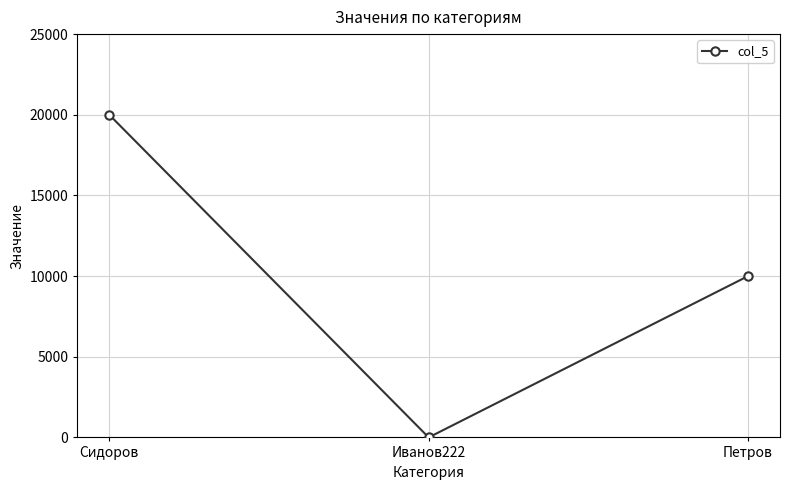

The chart shows a value of 20000 at Сидоров. True or false?

True